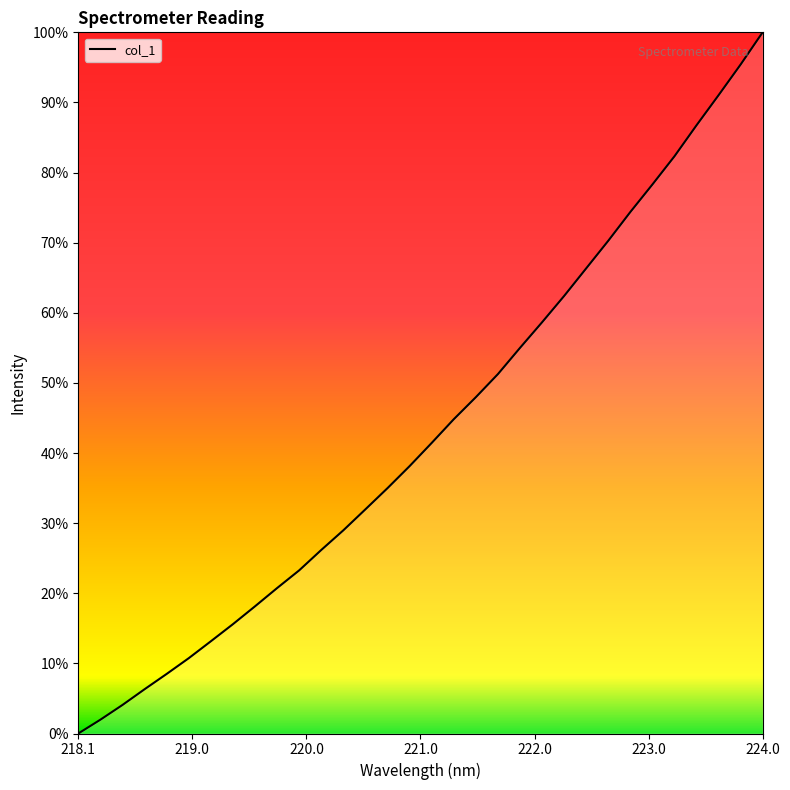

Does the chart have visible grid lines?

No